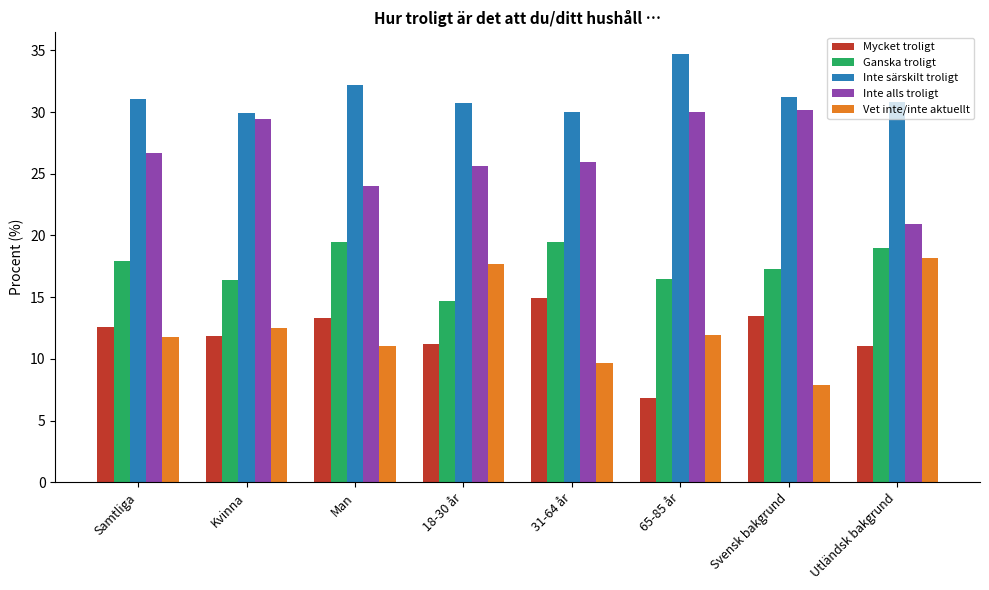

What is the difference between the second highest and minimum values in the Inte särskilt troligt series?

2.3